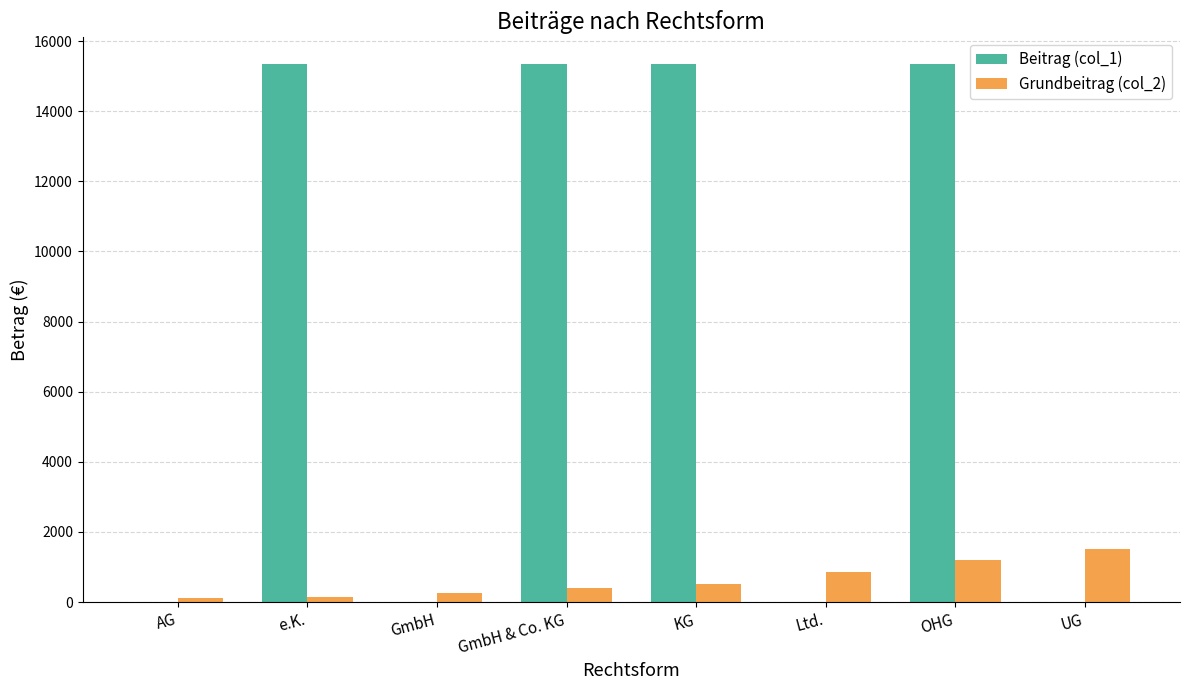

Read the Beitrag (col_1) value at e.K..

15340